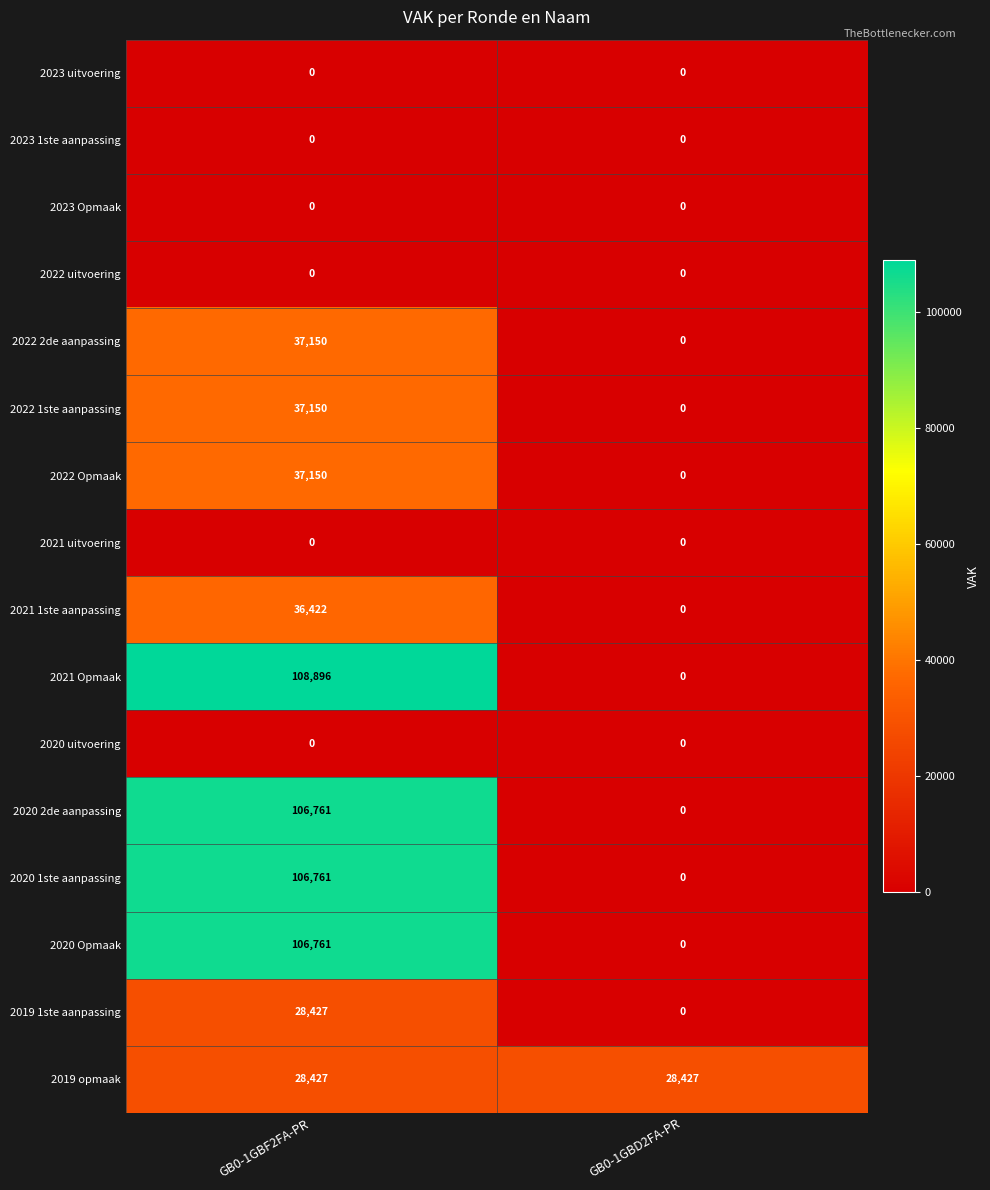

Which series has the widest spread of values?

2021 Opmaak